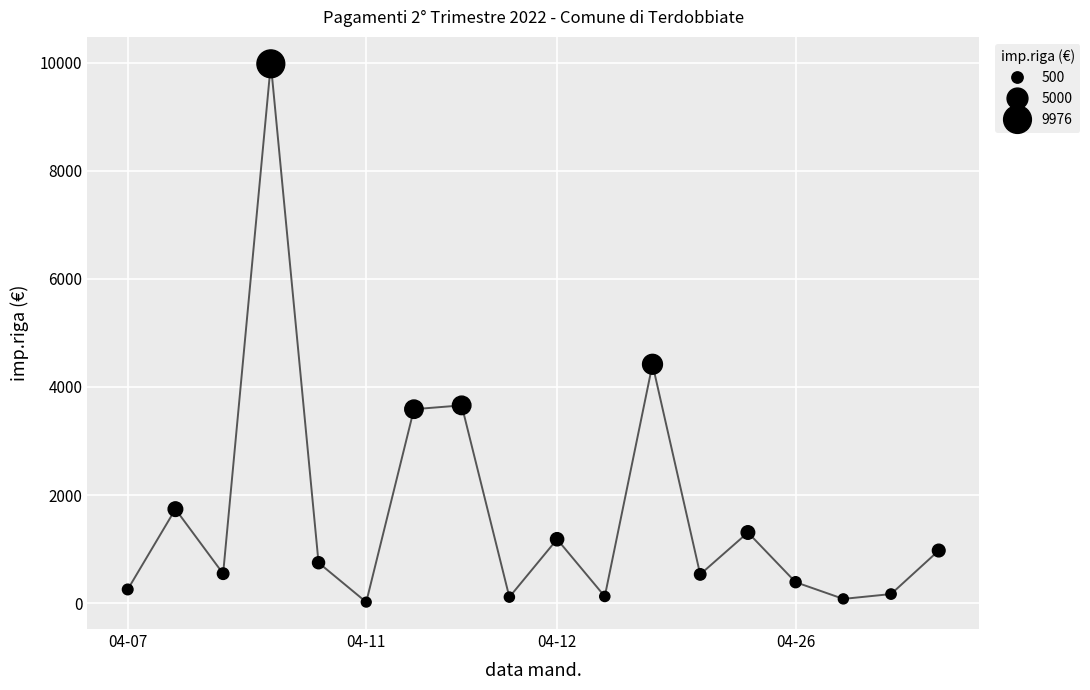

What is the maximum value shown in the chart?

9976.0